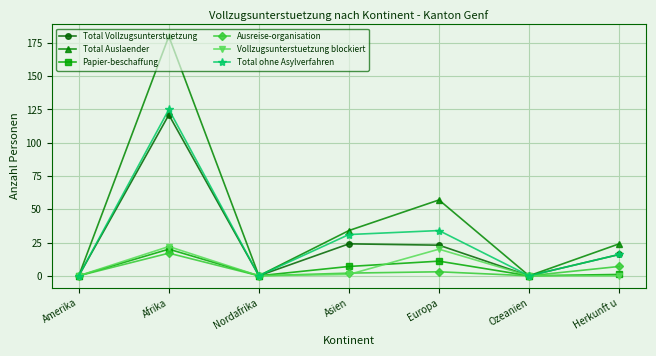

Which category has the highest value across all series?

Afrika